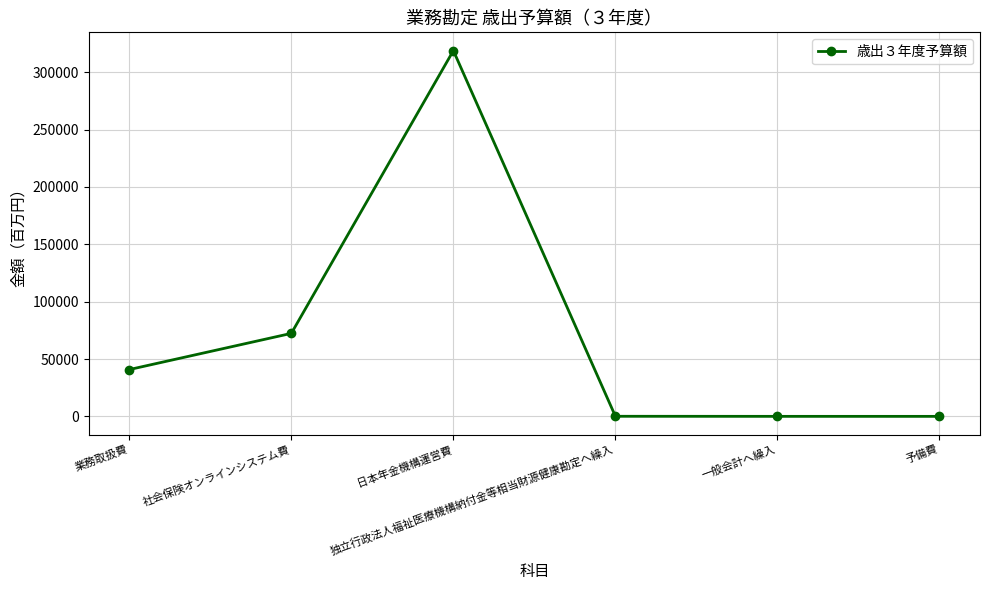

What is the average value?

72007